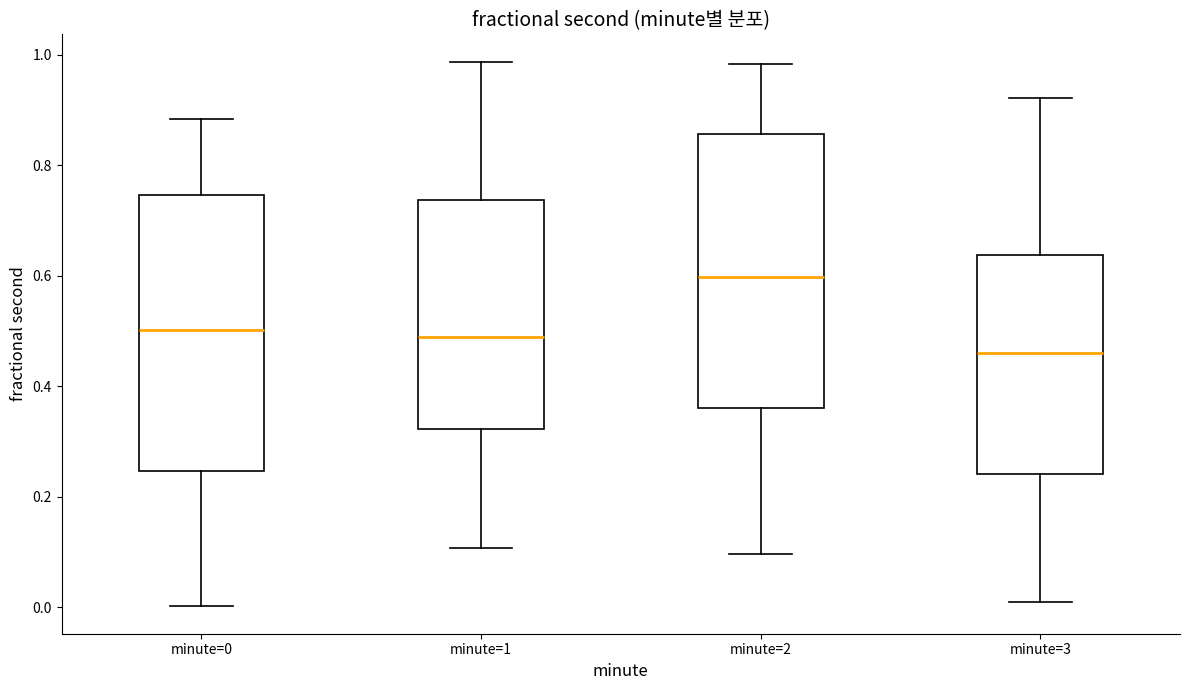

Reading left to right, read every box against the y-axis: the position of its median line, the range the box covers, and the ends of its whiskers. The values are not printed on the chart, so give them approximately, as read against the axis.

minute=0: median 0.50, box 0.24 to 0.74, whiskers 0.00 to 0.88
minute=1: median 0.48, box 0.32 to 0.74, whiskers 0.10 to 0.98
minute=2: median 0.60, box 0.36 to 0.86, whiskers 0.10 to 0.98
minute=3: median 0.46, box 0.24 to 0.64, whiskers 0.00 to 0.92